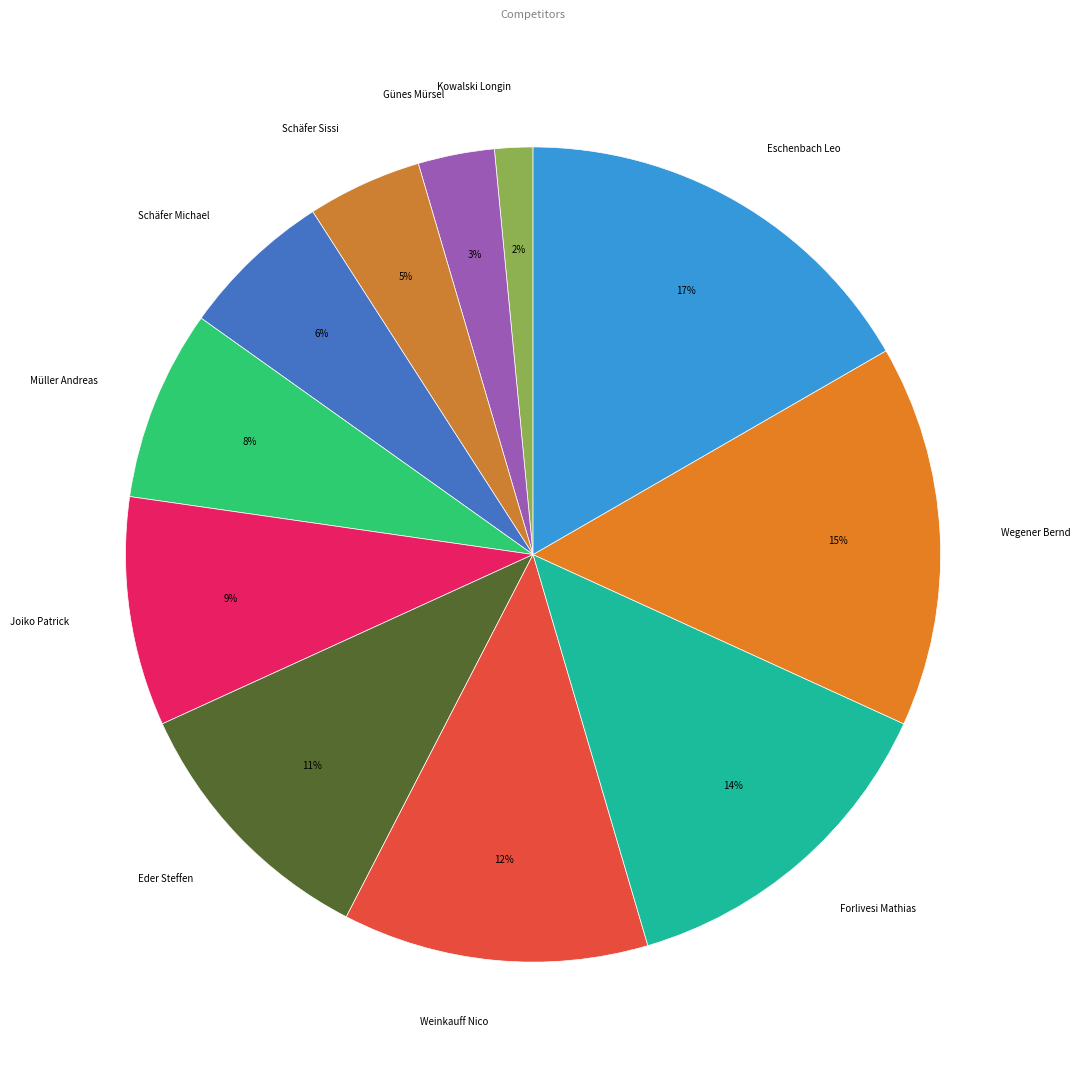

Is there any slice that represents more than half of the pie?

No